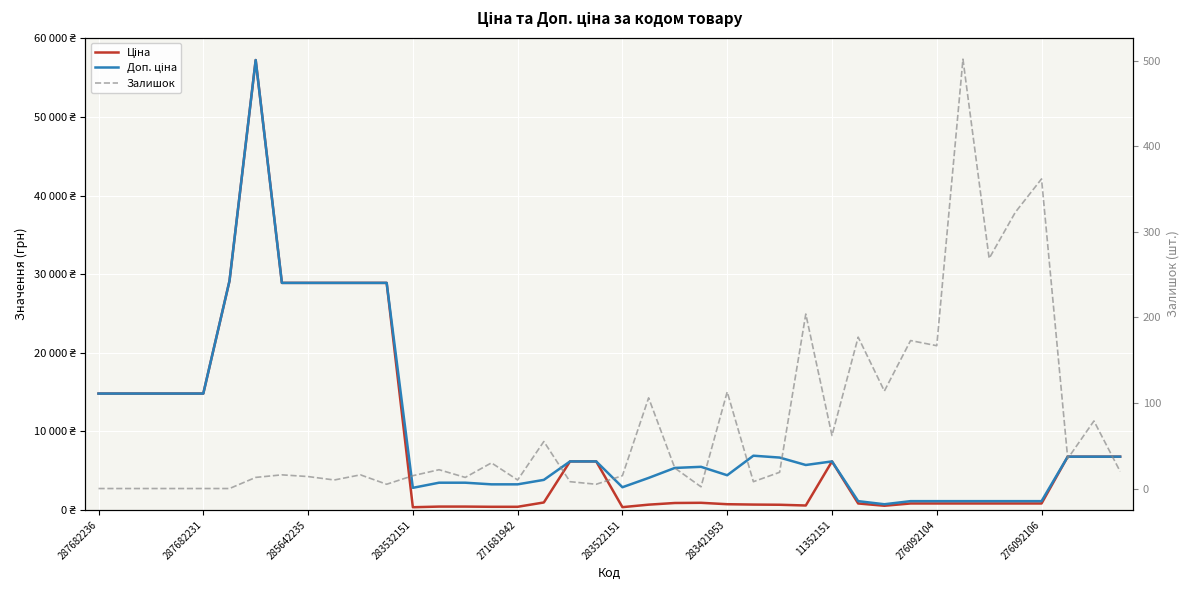

How many series are shown in this chart?

3